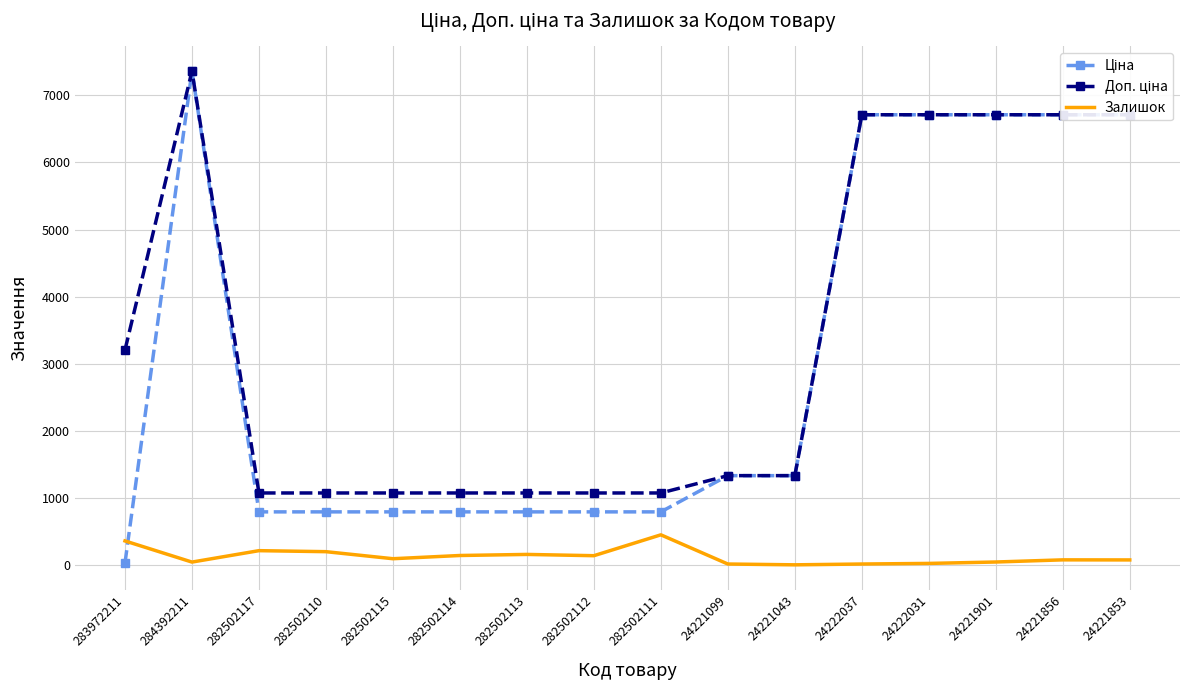

At which category is the sum across all series the highest?

284392211